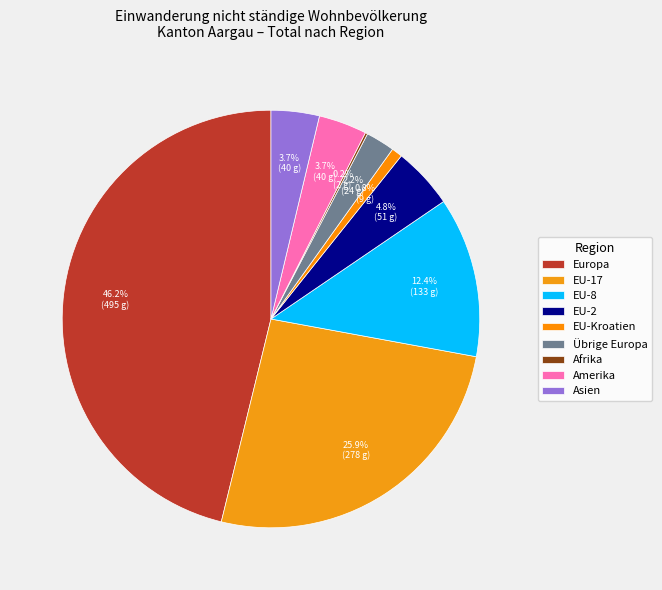

What portion of the pie excludes Asien?

96.3%